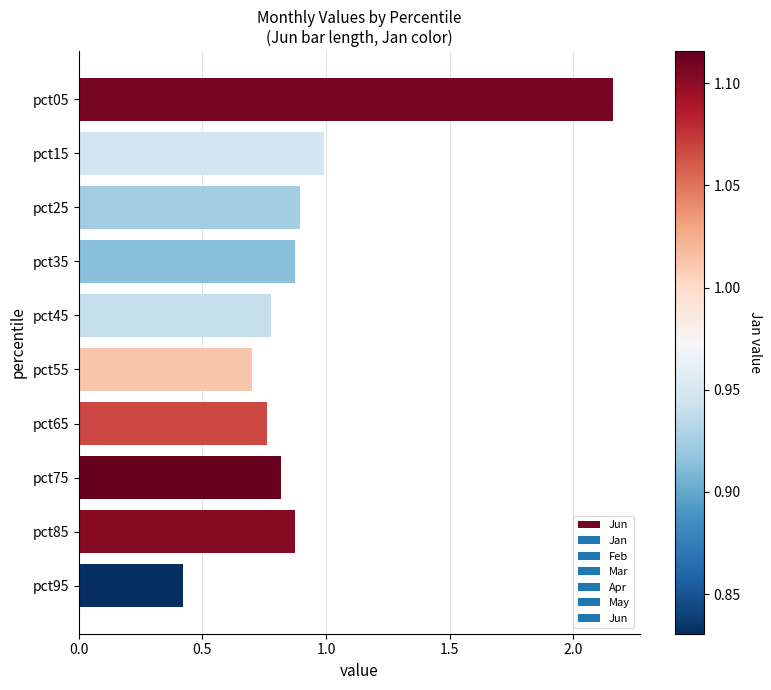

What is the difference between the maximum and second lowest values?

1.5